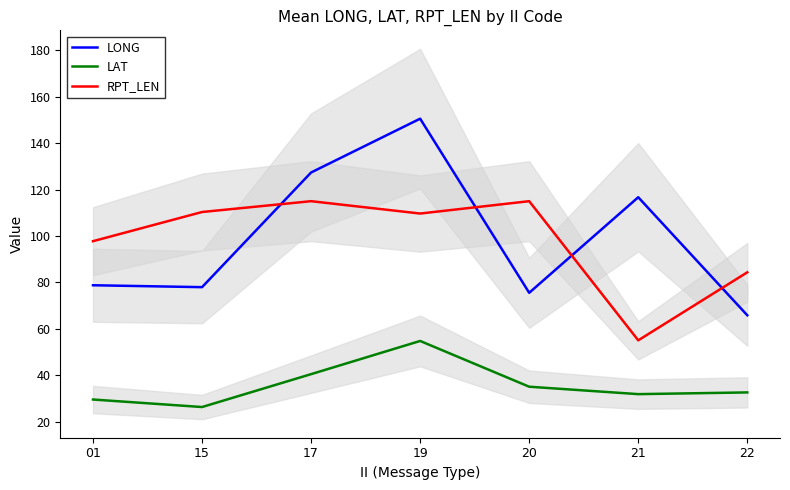

What is the greatest value displayed?

150.6